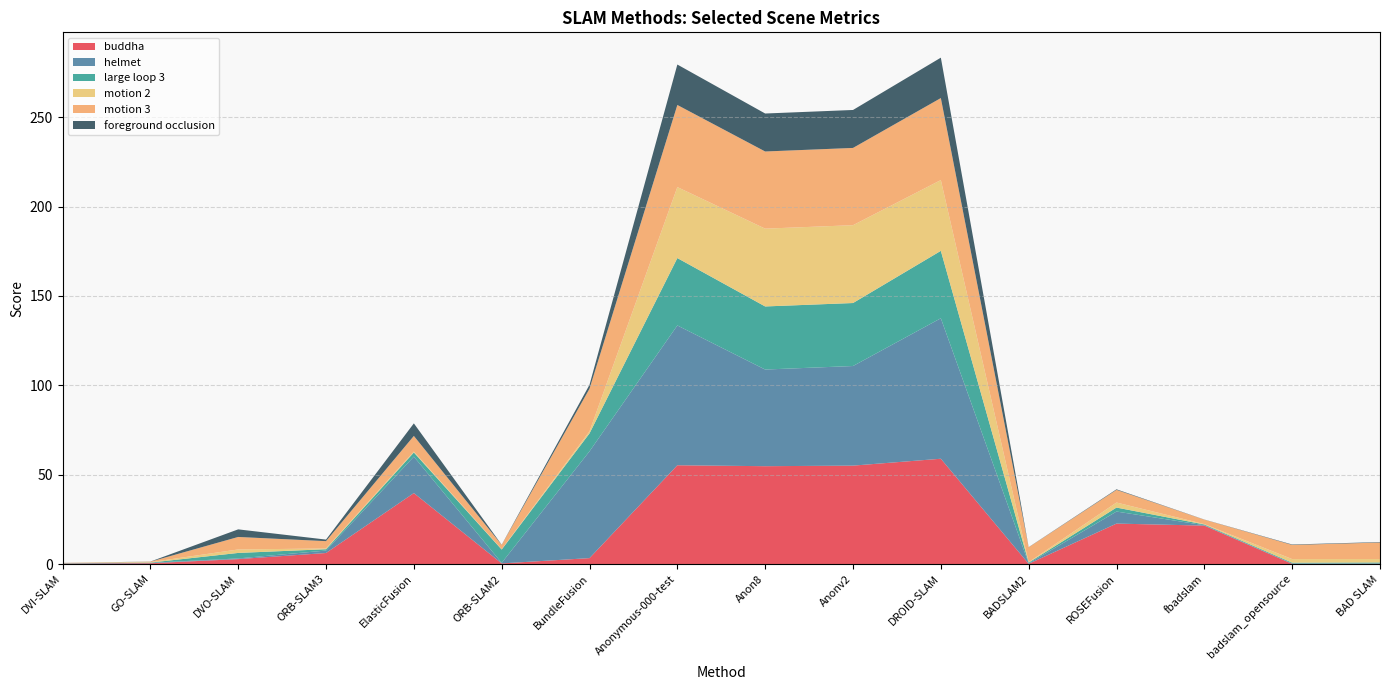

Reading left to right, list all the values displayed in this chart.

buddha: DVI-SLAM=0.2	GO-SLAM=0.4	DVO-SLAM=2.7	ORB-SLAM3=6.2	ElasticFusion=39.7	ORB-SLAM2=0.3	BundleFusion=3.3	Anonymous-000-test=55.3	Anon8=54.7	Anonv2=55.1	DROID-SLAM=58.9	BADSLAM2=0.1	ROSEFusion=22.6	fbadslam=21.5	badslam_opensource=0.1	BAD SLAM=0.1
helmet: DVI-SLAM=0.2	GO-SLAM=0.2	DVO-SLAM=0.4	ORB-SLAM3=1.4	ElasticFusion=20.4	ORB-SLAM2=0.3	BundleFusion=59.8	Anonymous-000-test=78.2	Anon8=54.1	Anonv2=55.7	DROID-SLAM=78.6	BADSLAM2=0.3	ROSEFusion=6.7	fbadslam=0.2	badslam_opensource=0.1	BAD SLAM=0.1
large loop 3: DVI-SLAM=0.1	GO-SLAM=0.1	DVO-SLAM=3.1	ORB-SLAM3=0.8	ElasticFusion=2.3	ORB-SLAM2=7.5	BundleFusion=10.0	Anonymous-000-test=37.7	Anon8=35.3	Anonv2=35.2	DROID-SLAM=37.7	BADSLAM2=0.4	ROSEFusion=2.2	fbadslam=0.4	badslam_opensource=0.5	BAD SLAM=0.6
motion 2: DVI-SLAM=0.1	GO-SLAM=0.2	DVO-SLAM=1.9	ORB-SLAM3=0.4	ElasticFusion=0.5	ORB-SLAM2=0.2	BundleFusion=1.2	Anonymous-000-test=39.7	Anon8=43.5	Anonv2=43.6	DROID-SLAM=39.6	BADSLAM2=0.2	ROSEFusion=2.8	fbadslam=0.2	badslam_opensource=2.0	BAD SLAM=1.9
motion 3: DVI-SLAM=0.1	GO-SLAM=0.3	DVO-SLAM=7.0	ORB-SLAM3=4.1	ElasticFusion=8.8	ORB-SLAM2=2.4	BundleFusion=23.8	Anonymous-000-test=46.0	Anon8=43.2	Anonv2=43.2	DROID-SLAM=45.9	BADSLAM2=8.3	ROSEFusion=7.1	fbadslam=2.5	badslam_opensource=7.9	BAD SLAM=9.2
foreground occlusion: DVI-SLAM=0.0	GO-SLAM=0.1	DVO-SLAM=4.2	ORB-SLAM3=0.9	ElasticFusion=7.0	ORB-SLAM2=0.1	BundleFusion=2.2	Anonymous-000-test=22.6	Anon8=21.2	Anonv2=21.2	DROID-SLAM=22.6	BADSLAM2=0.1	ROSEFusion=0.3	fbadslam=0.1	badslam_opensource=0.2	BAD SLAM=0.2